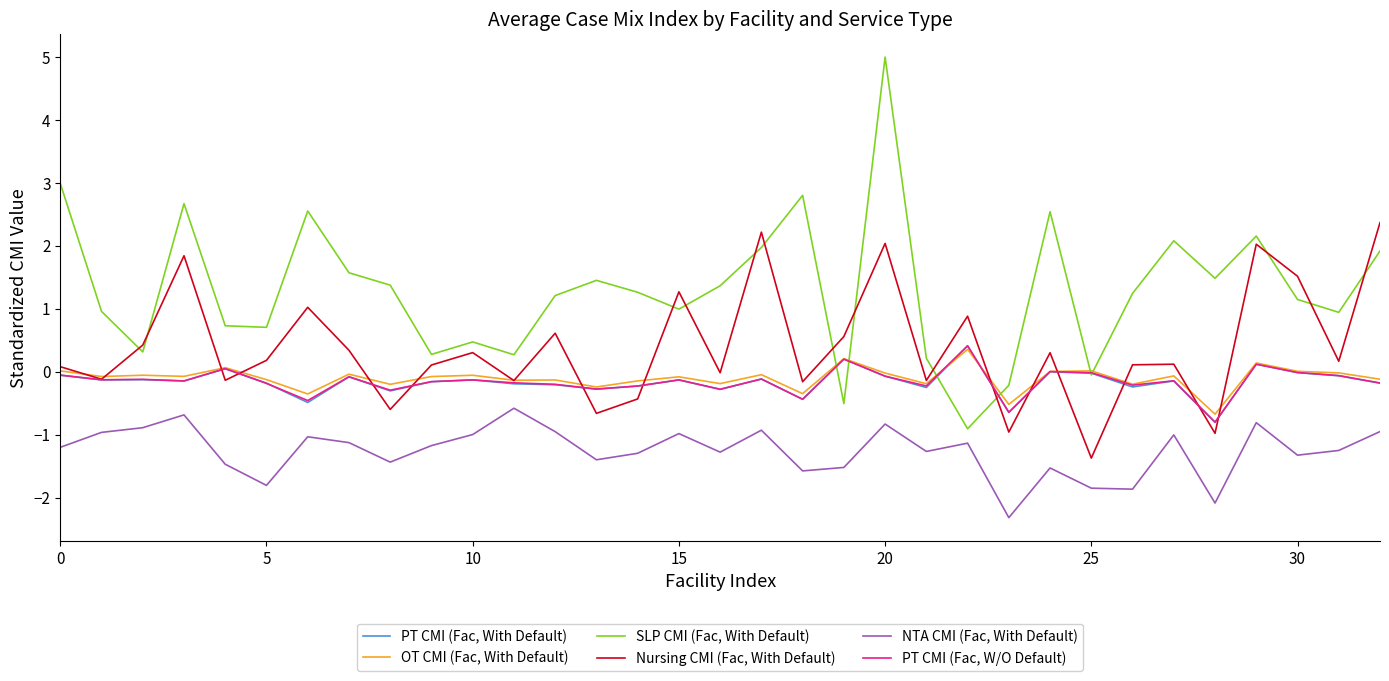

True or false: NTA CMI (Fac, With Default) and PT CMI (Fac, W/O Default) cross at least once.

False